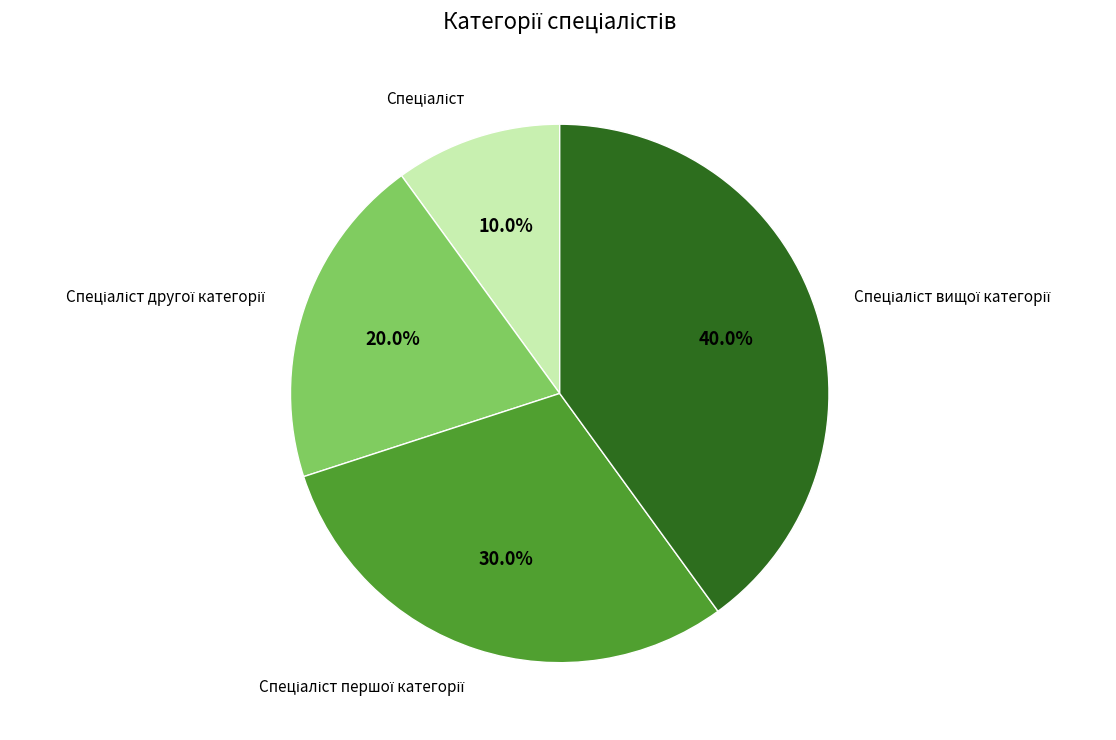

Is there any slice that represents more than half of the pie?

No